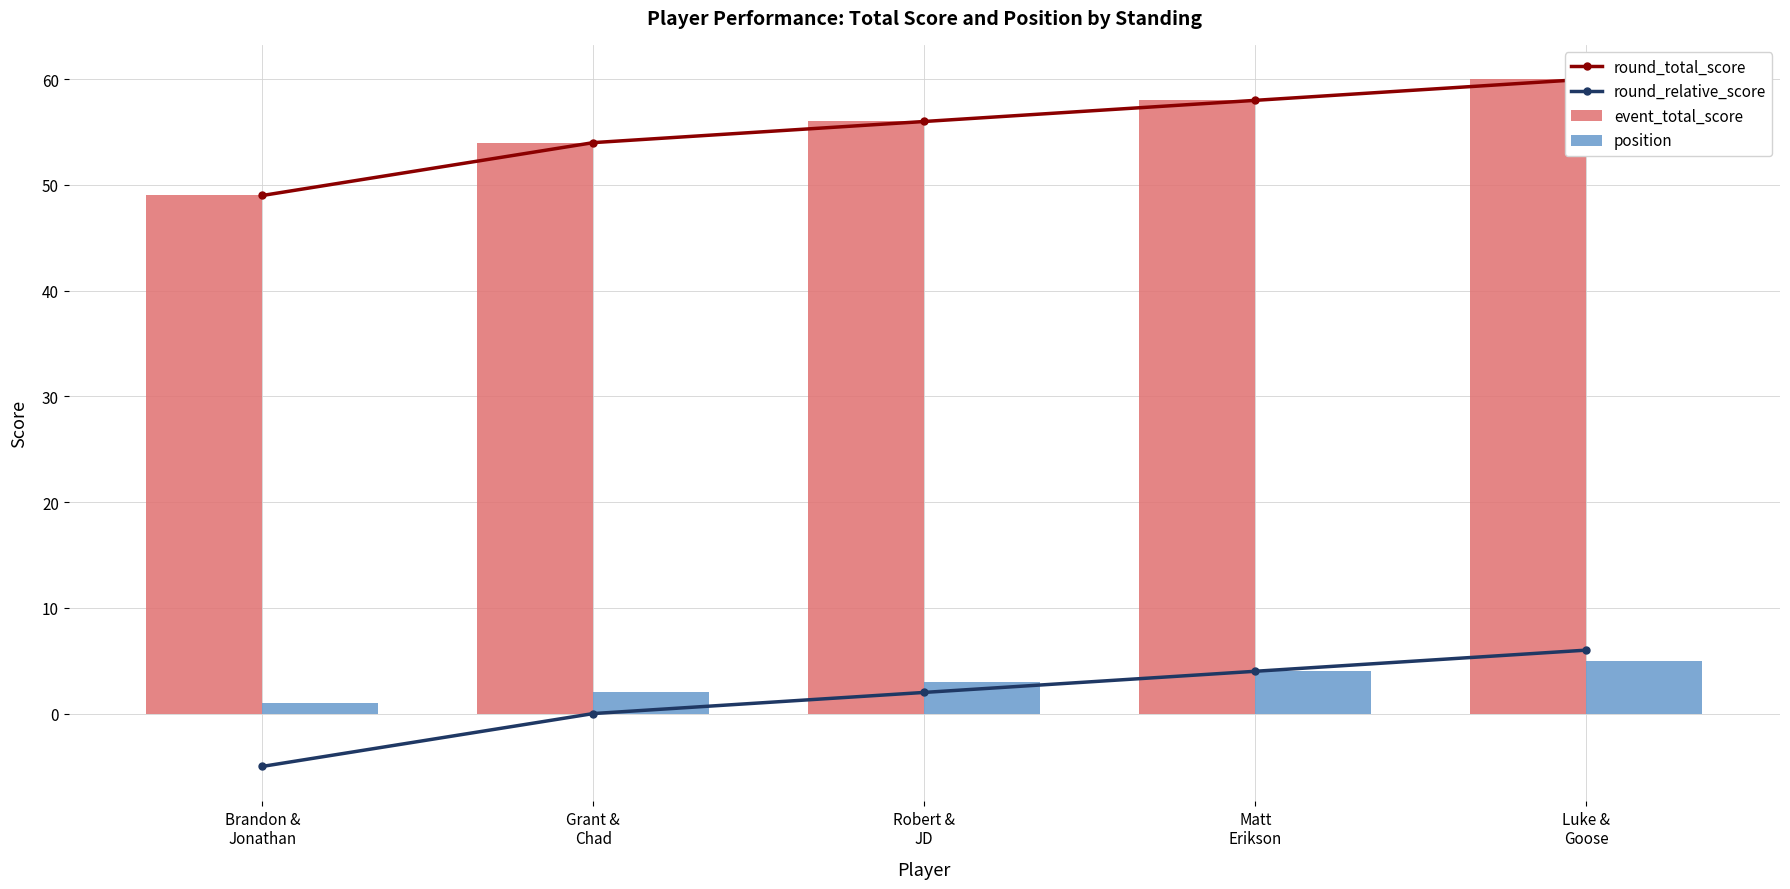

Between Brandon &
Jonathan and Robert &
JD, which is larger?

Robert &
JD